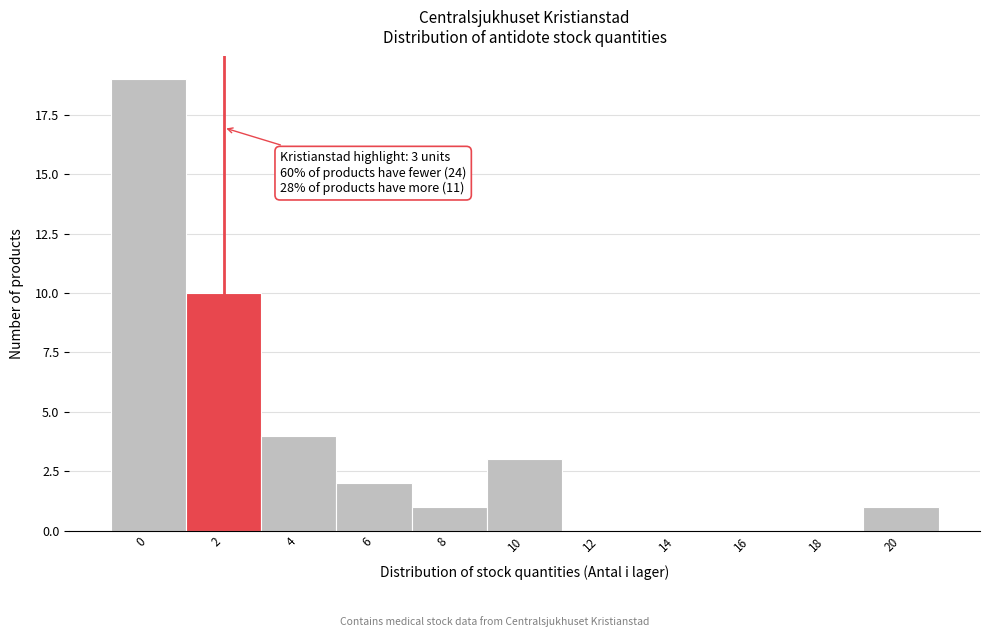

Reading left to right, transcribe all the data shown in this chart.

0=19	2=10	4=4	6=2	8=1	10=3	12=0	14=0	16=0	18=0	20=1